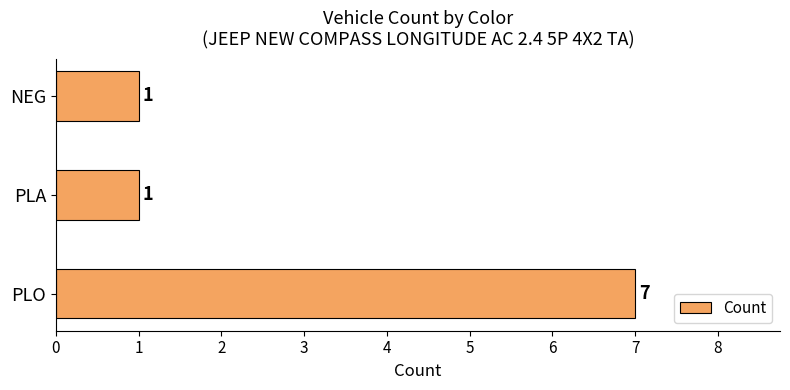

How many bars are there in total?

3